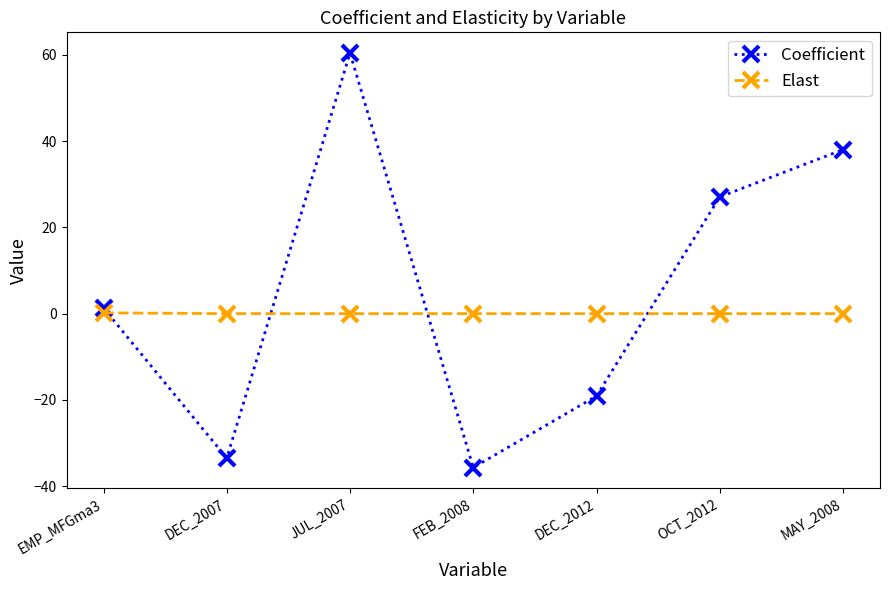

Which label corresponds to the largest value in the chart?

JUL_2007